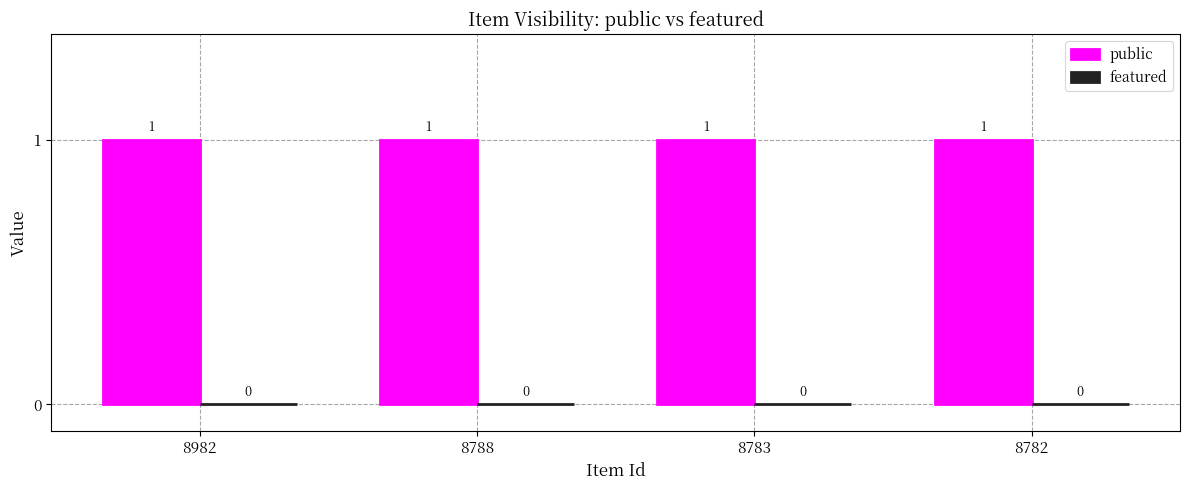

What is the average value of the public series?

1